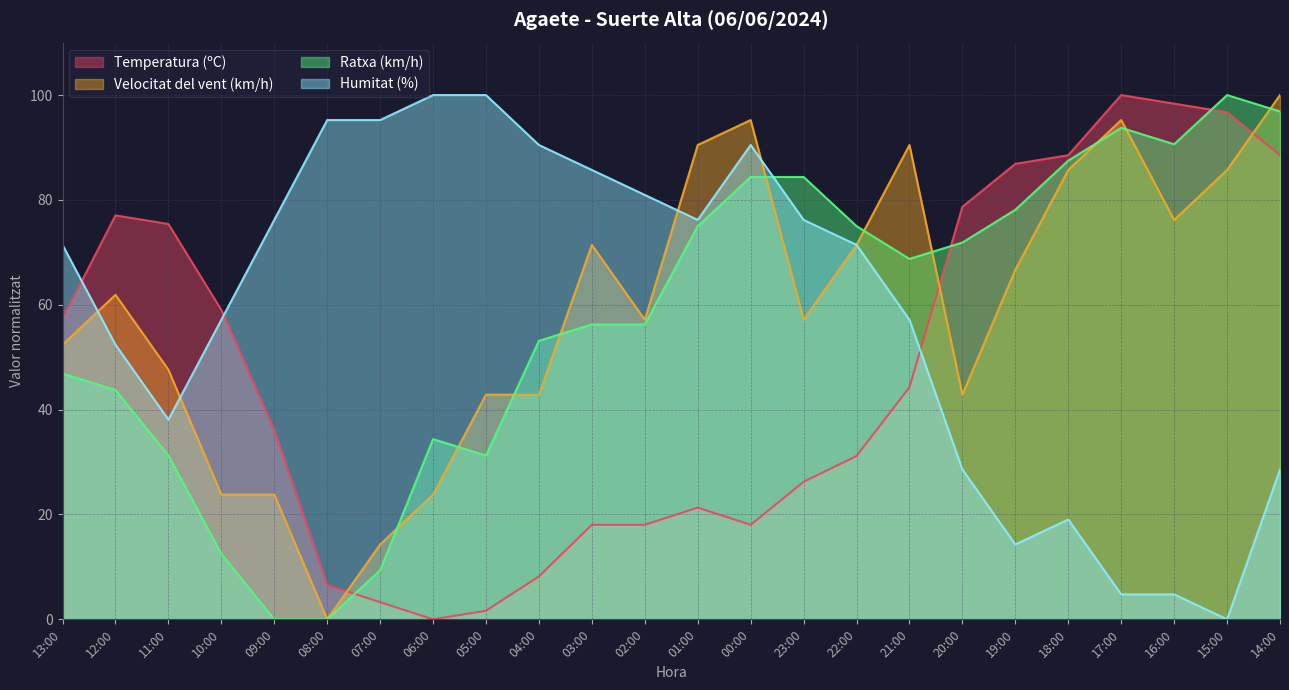

What position from the right is 02:00?

13